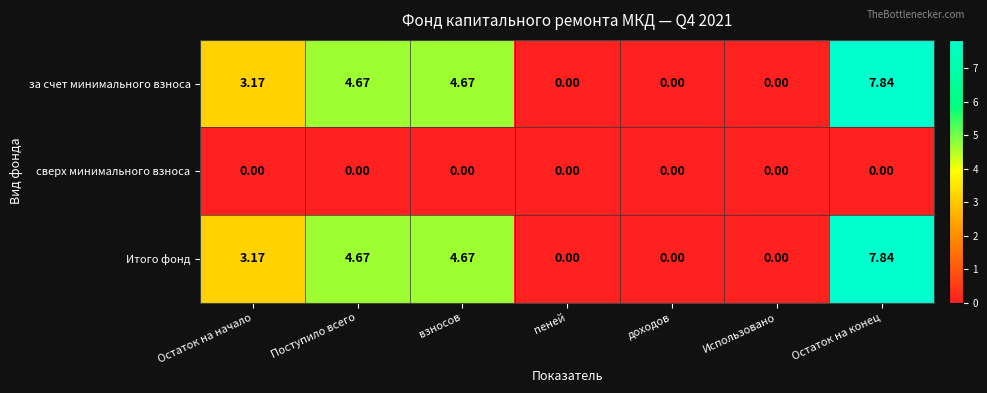

How many values in the за счет минимального взноса series exceed 3?

4